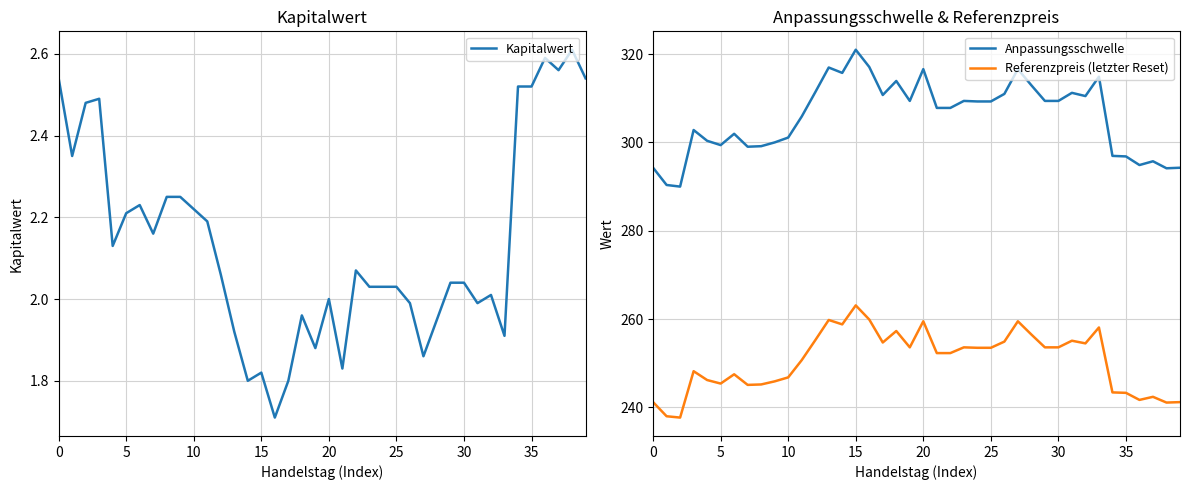

At which category does the chart reach its peak across all series?

15